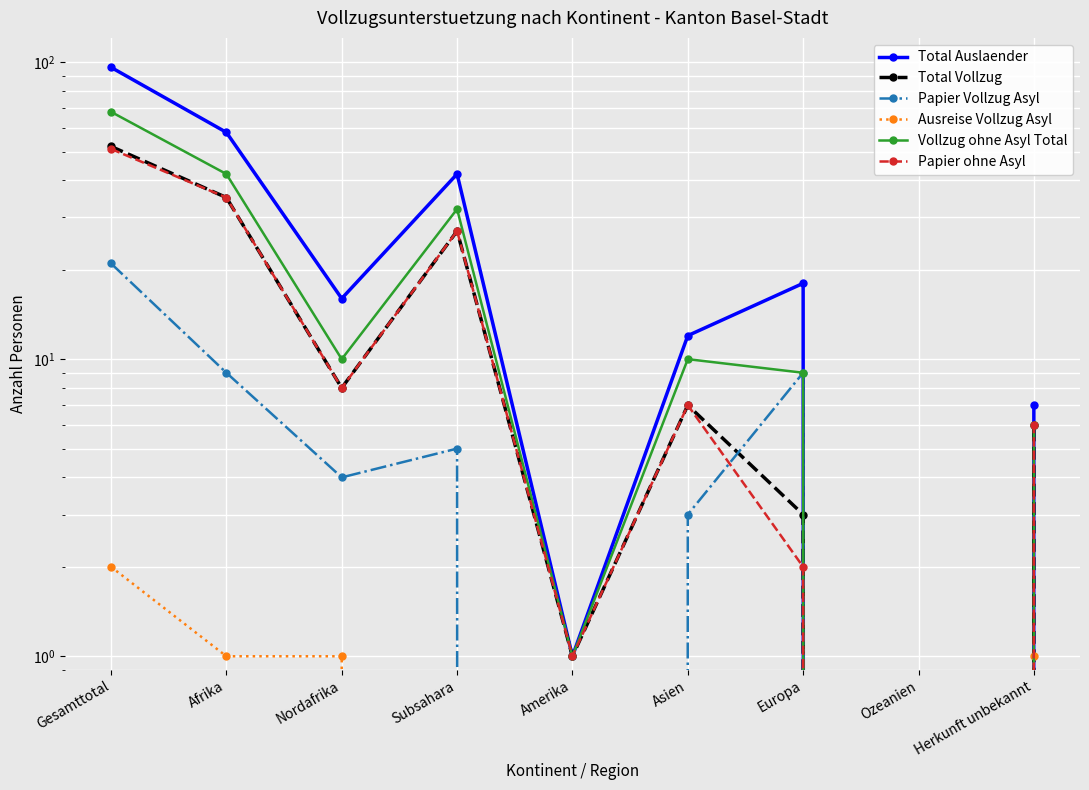

Reading right to left, extract all data points from this chart.

Total Auslaender: 7	0	18	12	1	42	16	58	96
Total Vollzug: 6	0	3	7	1	27	8	35	52
Papier Vollzug Asyl: 0	0	9	3	0	5	4	9	21
Ausreise Vollzug Asyl: 1	0	0	0	0	0	1	1	2
Vollzug ohne Asyl Total: 6	0	9	10	1	32	10	42	68
Papier ohne Asyl: 6	0	2	7	1	27	8	35	51